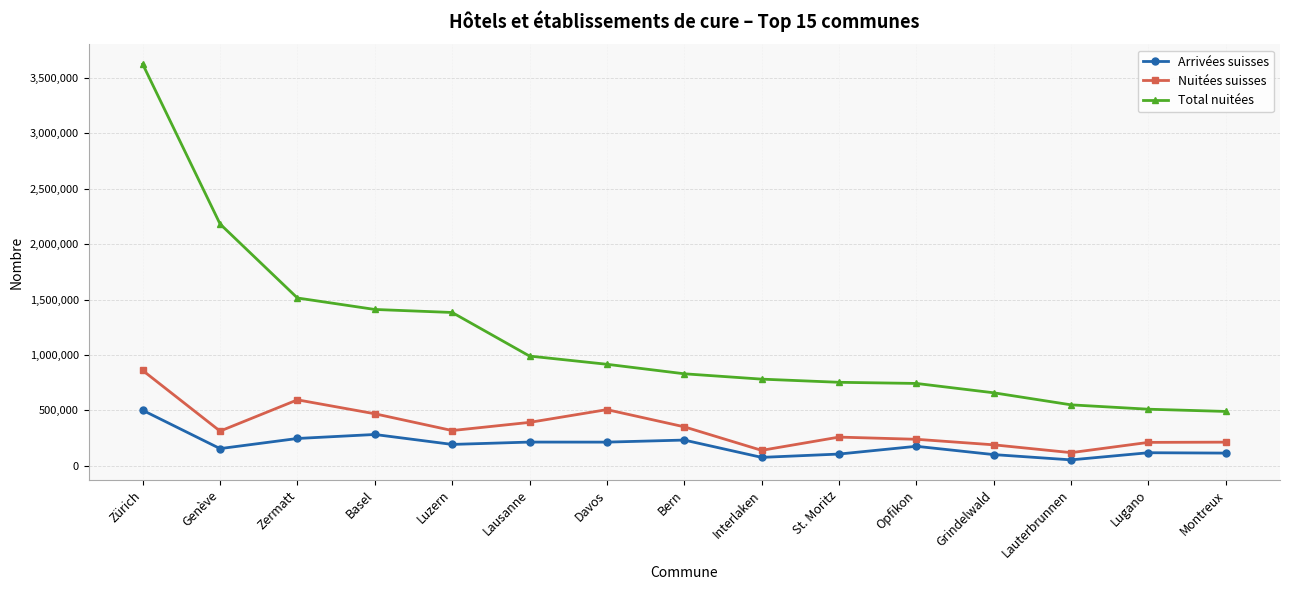

What is the maximum value for Nuitées suisses?

859333